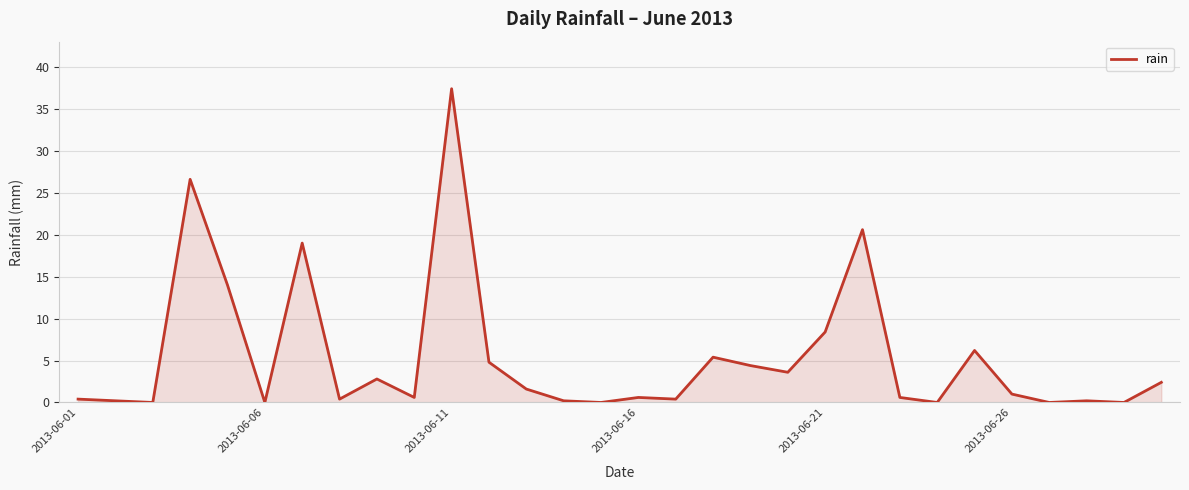

What is the difference between the maximum and minimum values?

37.4